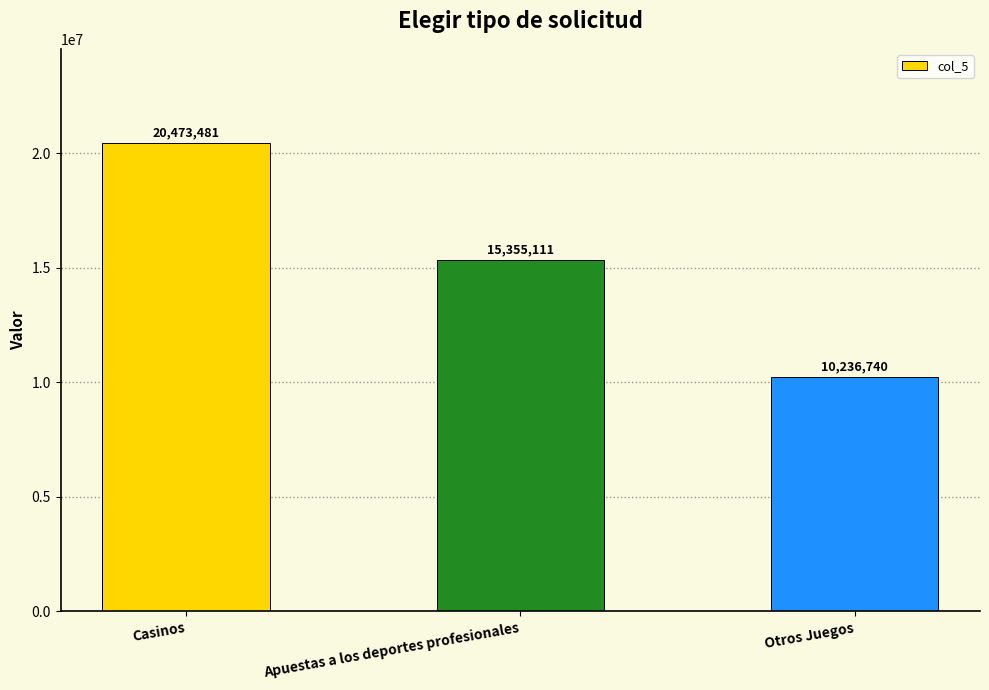

Between Apuestas a los deportes profesionales and Otros Juegos, which is larger?

Apuestas a los deportes profesionales